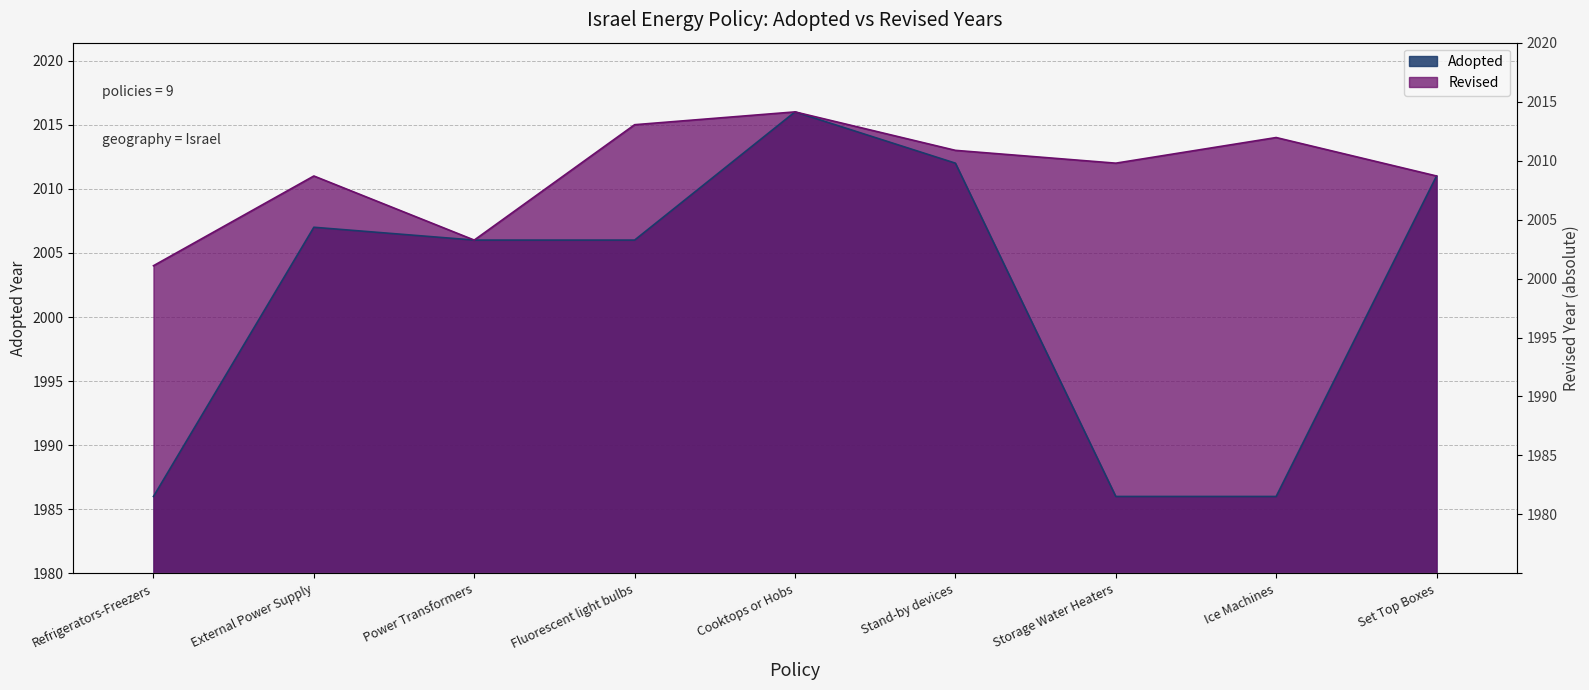

How many data points in Adopted are above 26?

4